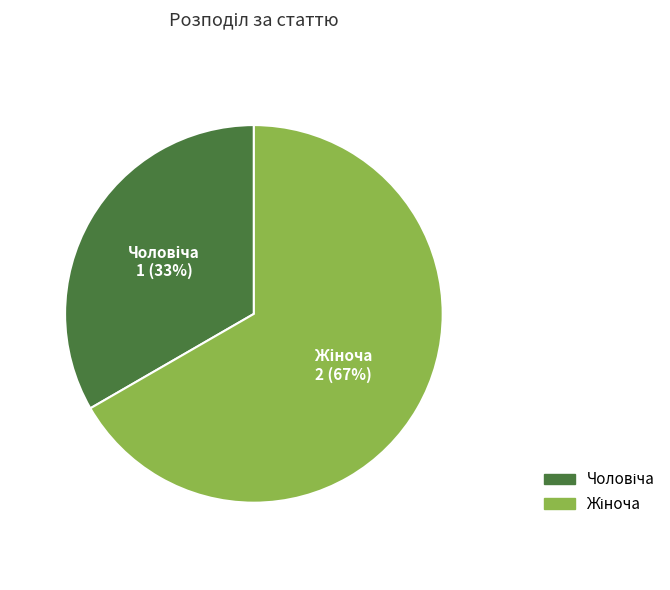

Is there any slice that represents more than half of the pie?

Yes